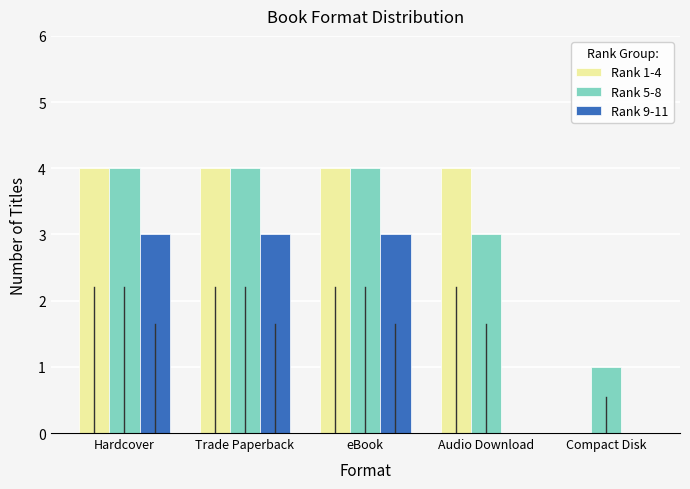

Reading left to right, list all the values displayed in this chart.

Rank 1-4: Hardcover=4	Trade Paperback=4	eBook=4	Audio Download=4	Compact Disk=0
Rank 5-8: Hardcover=4	Trade Paperback=4	eBook=4	Audio Download=3	Compact Disk=1
Rank 9-11: Hardcover=3	Trade Paperback=3	eBook=3	Audio Download=0	Compact Disk=0